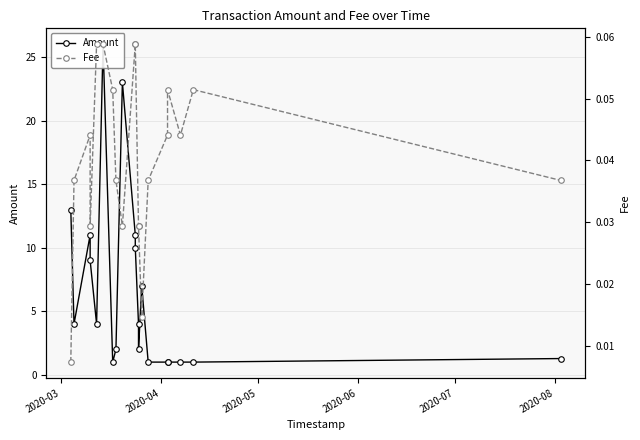

What is the sum of all Fee values?

0.8